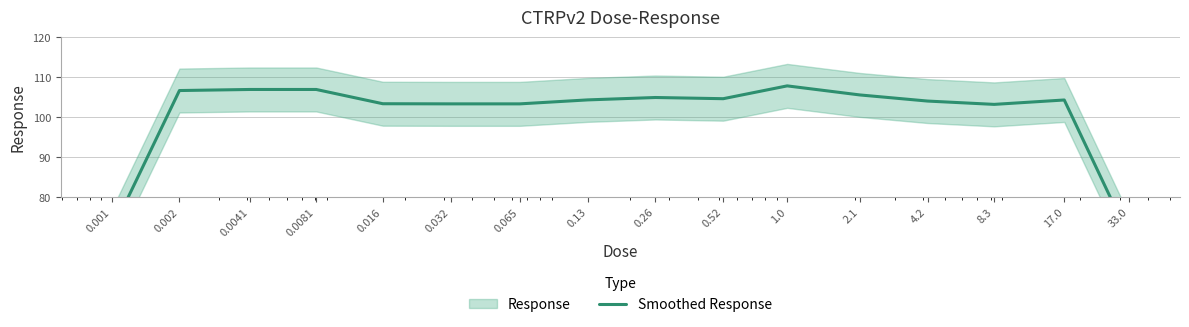

How many data points are less than 104?

6